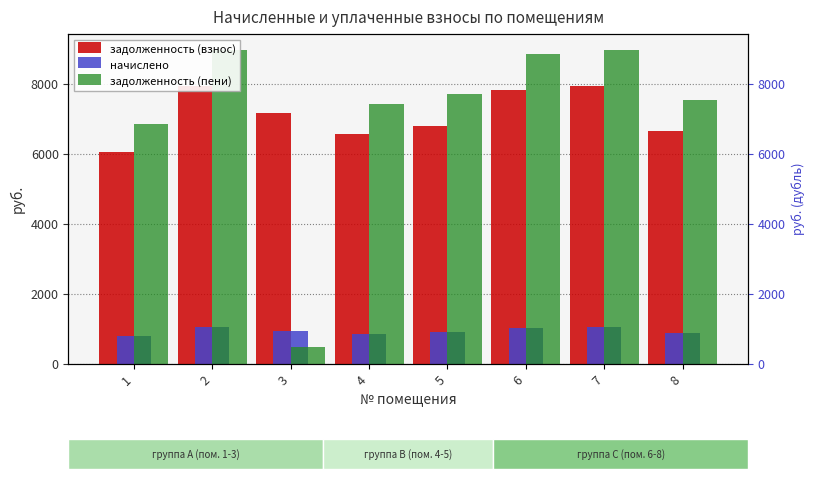

Where does the начислено series first go above 949?

2